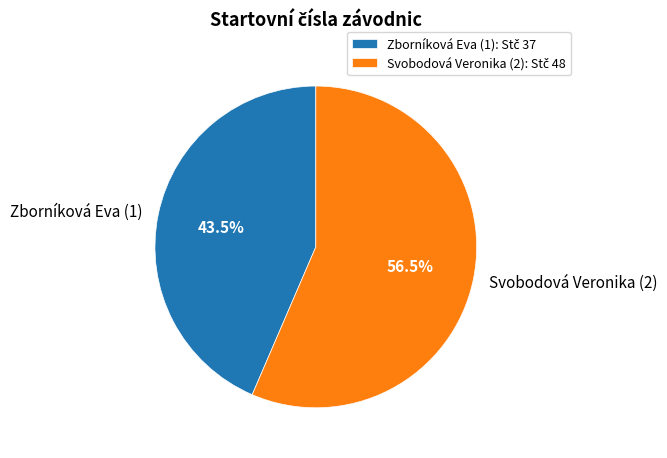

What is the largest slice in the pie chart?

Svobodová Veronika (2)